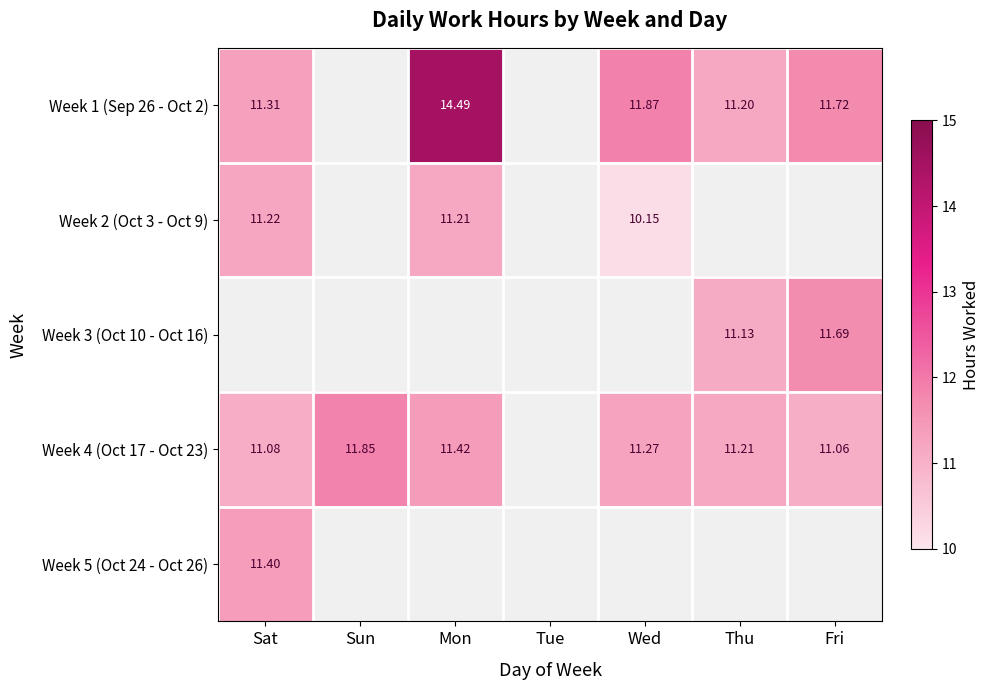

What is the difference between the maximum and minimum values in the Week 1 (Sep 26 - Oct 2) series?

3.3